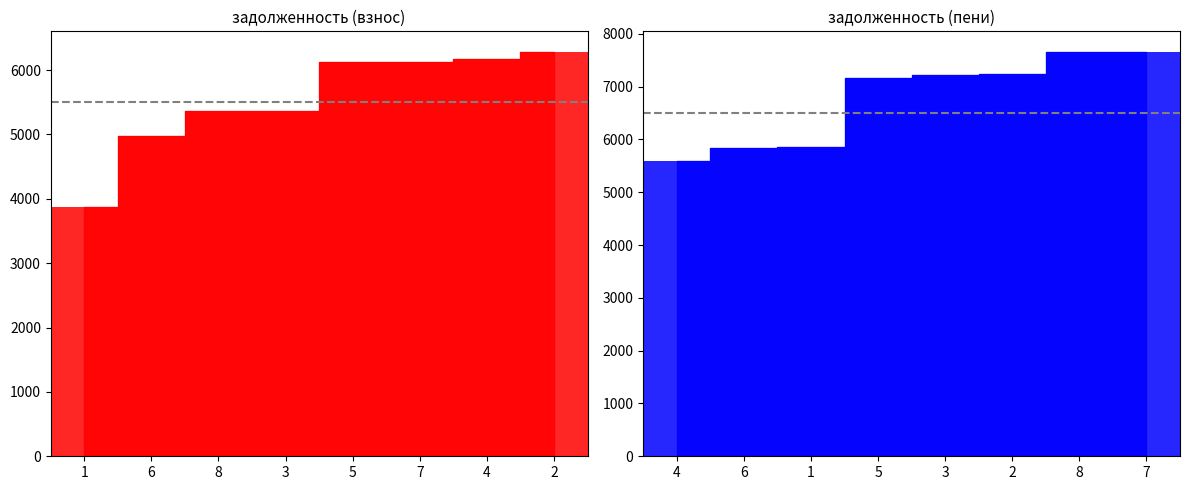

What is the difference between the second highest and minimum values in the задолженность (взнос) series?

2301.6